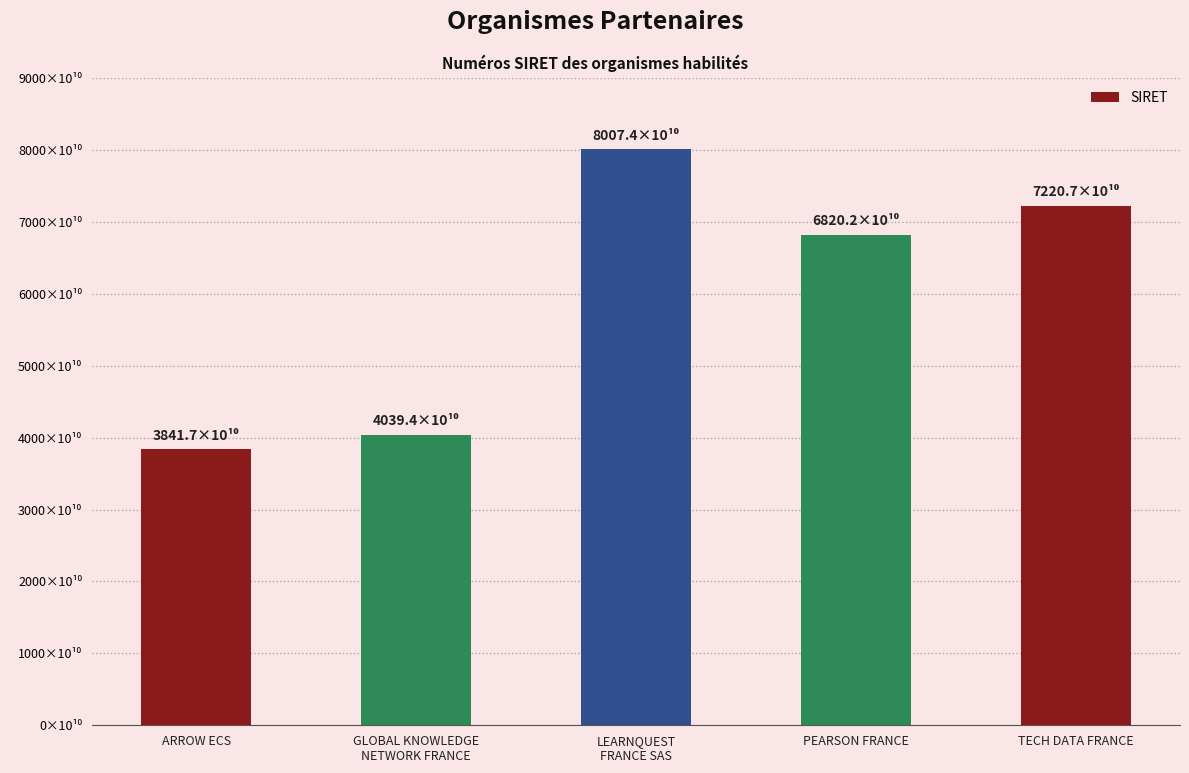

Reading left to right, what are all the values shown in this chart?

ARROW ECS=38416992600027	GLOBAL KNOWLEDGE
NETWORK FRANCE=40394420000142	LEARNQUEST
FRANCE SAS=80073704100015	PEARSON FRANCE=68201927800055	TECH DATA FRANCE=72206563800065